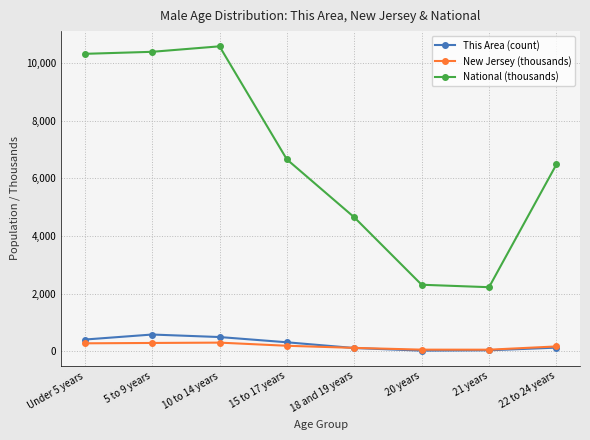

What is the label of the 5th point from the left?

18 and 19 years